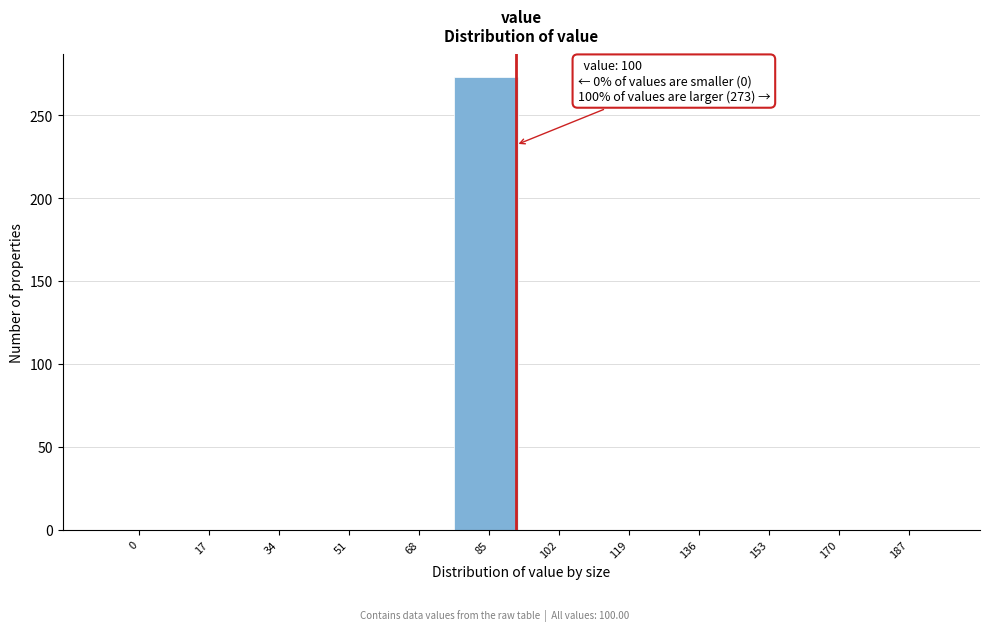

Reading left to right, transcribe all the data shown in this chart.

0=0	17=0	34=0	51=0	68=0	85=273	102=0	119=0	136=0	153=0	170=0	187=0